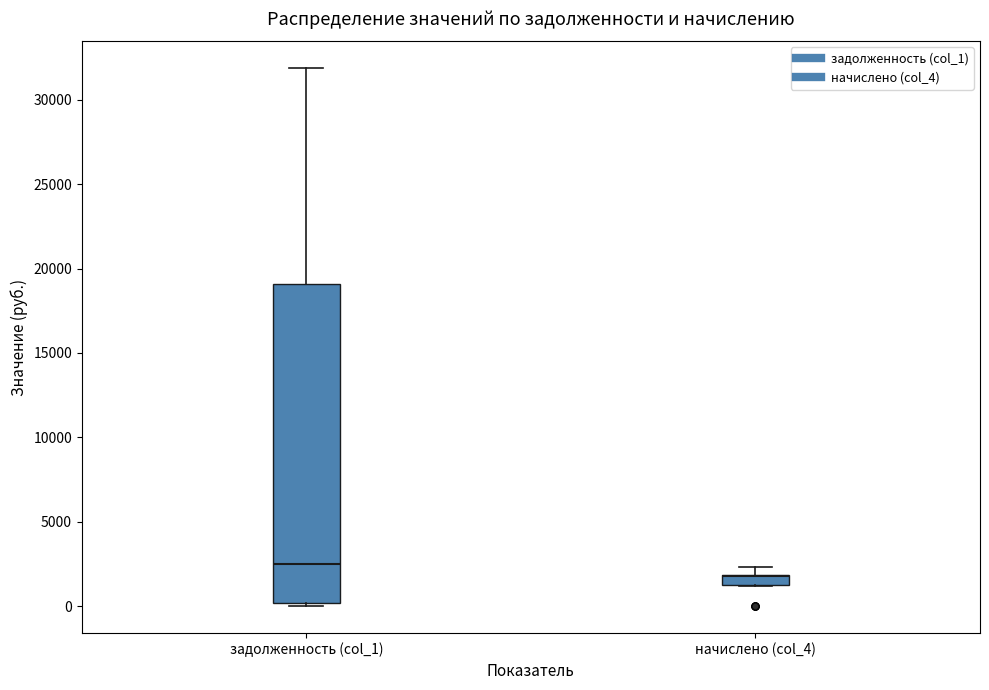

Comparing the boxes themselves (not the whiskers), which one is the tallest?

задолженность (col_1)